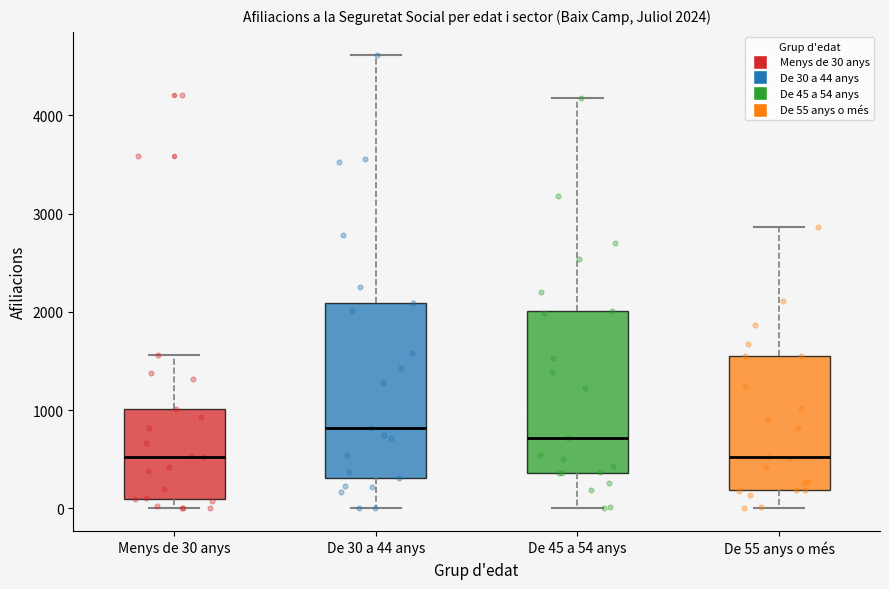

Which box is the tallest, from its lower edge to its upper edge?

De 30 a 44 anys